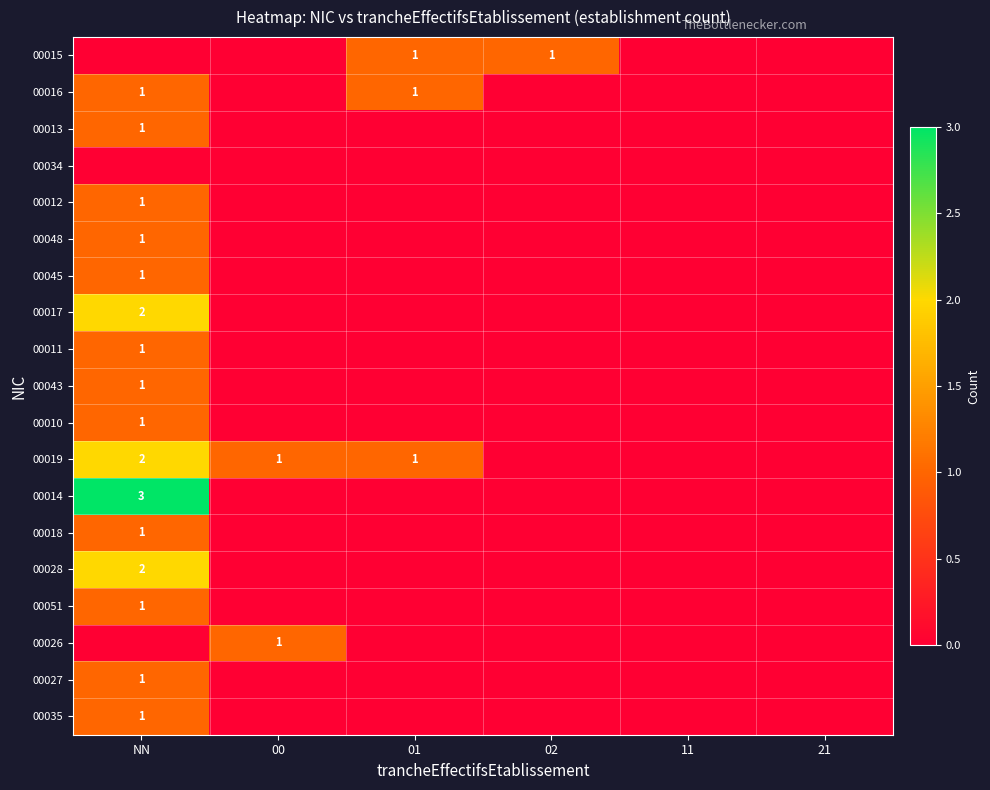

At 21, list the series in order from largest to smallest.

00015, 00016, 00013, 00034, 00012, 00048, 00045, 00017, 00011, 00043, 00010, 00019, 00014, 00018, 00028, 00051, 00026, 00027, 00035